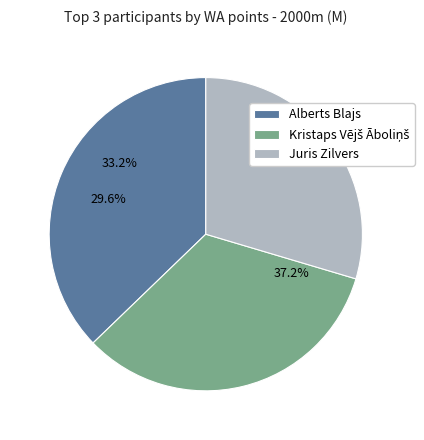

Approximately how many times larger is the value at Alberts Blajs compared to Juris Zilvers?

1.3